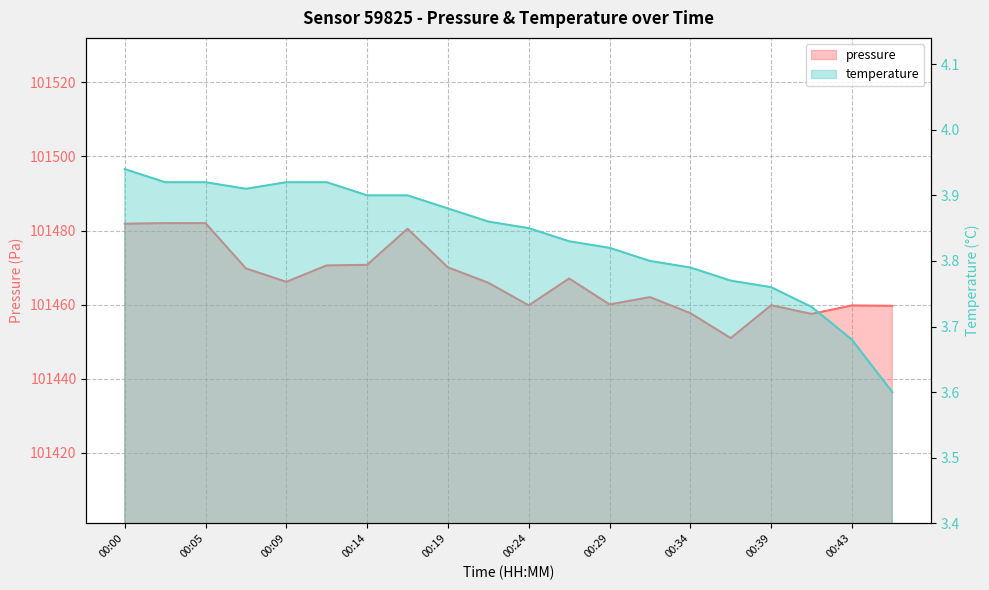

Does the chart display data point markers on the line(s)?

No